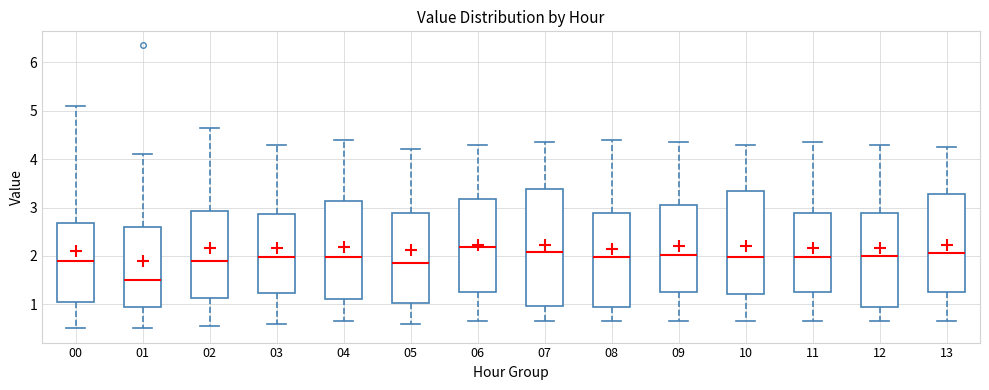

Where is the upper edge of the box at x = 12 on the y-axis? The values are not printed on the chart, so give them approximately, as read against the axis.

2.9